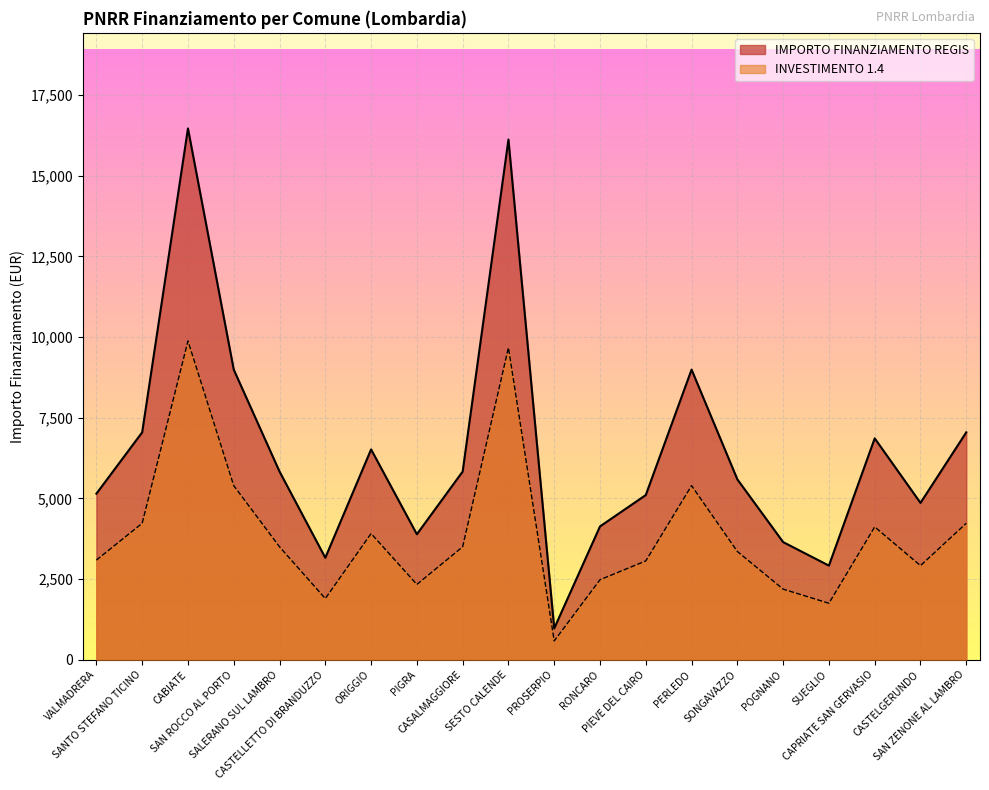

Count the number of values greater than 5831.

9